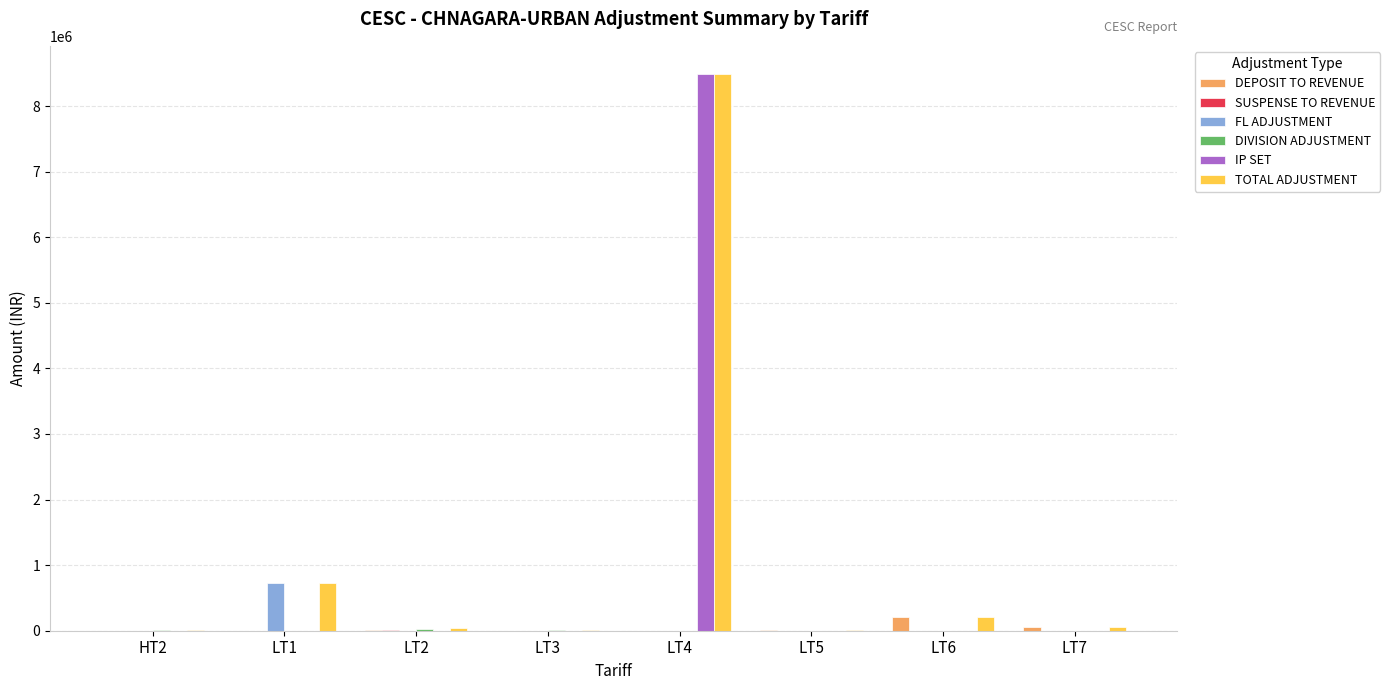

At which category is the sum across all series the highest?

LT4